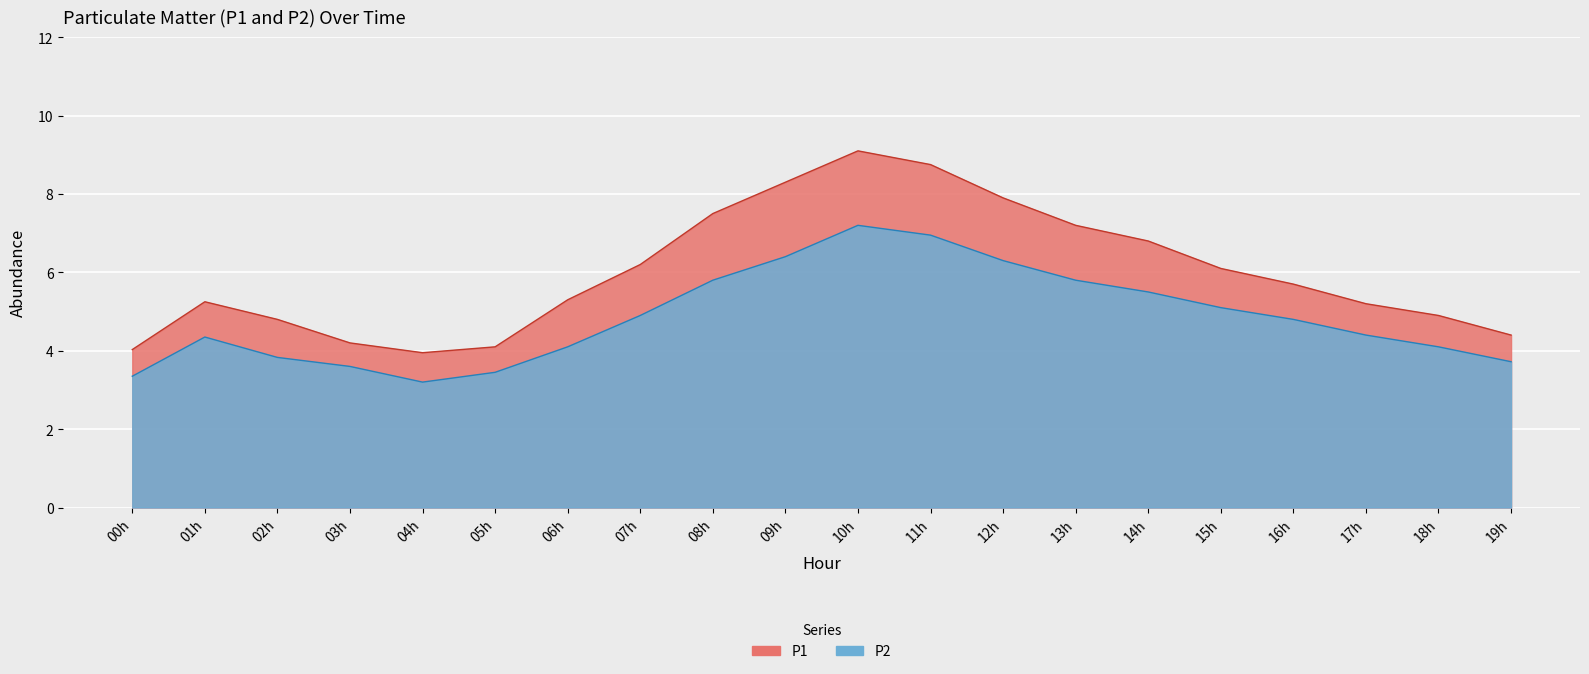

How many series are shown in this chart?

2